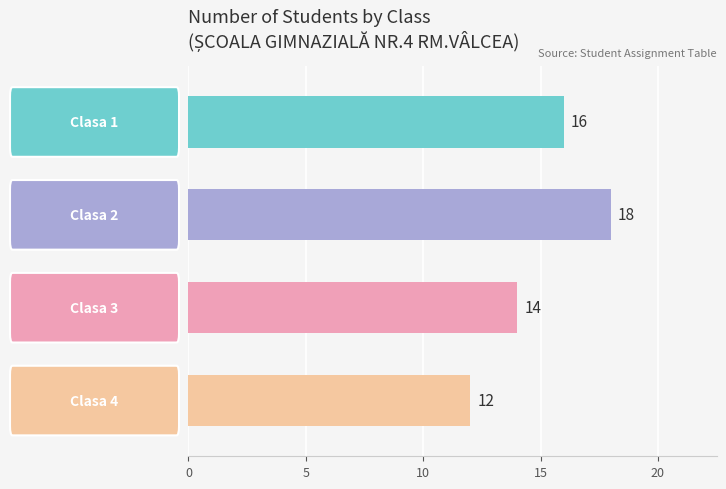

What is the value of the 2nd bar from the top?

18